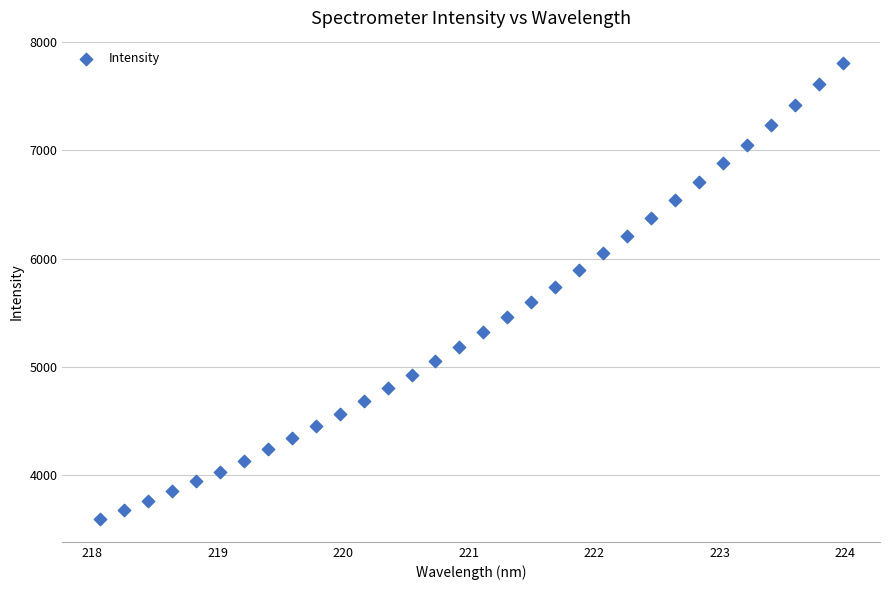

What is the range of Y values (max minus min)?

4210.0